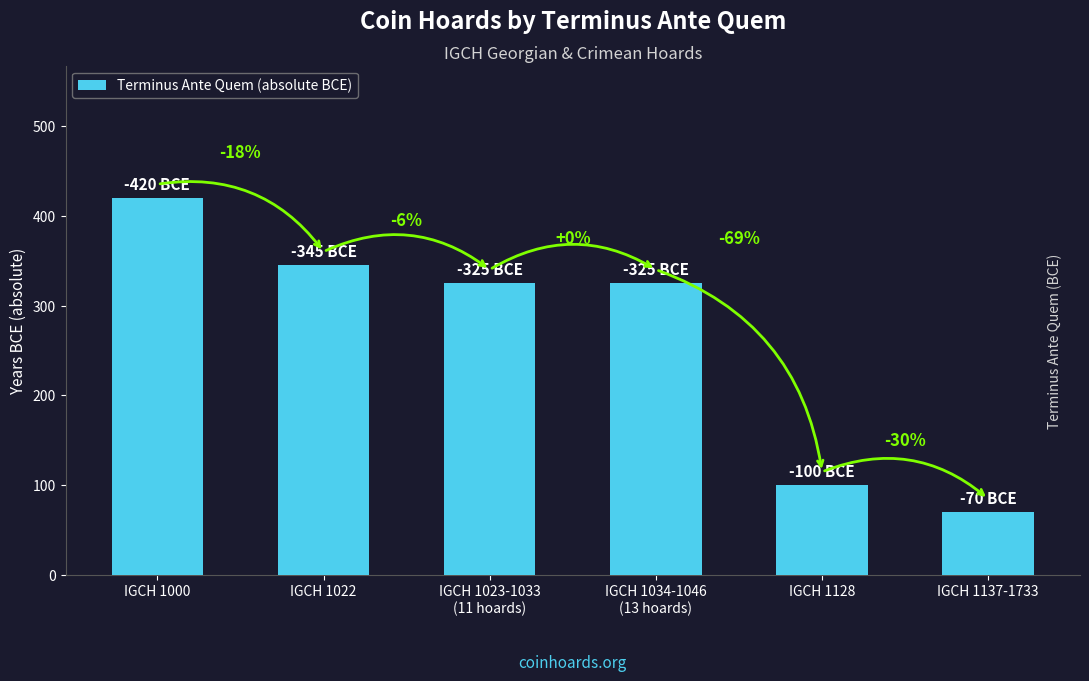

List the labels in order of value, smallest first.

IGCH 1137-1733, IGCH 1128, IGCH 1023-1033
(11 hoards), IGCH 1034-1046
(13 hoards), IGCH 1022, IGCH 1000